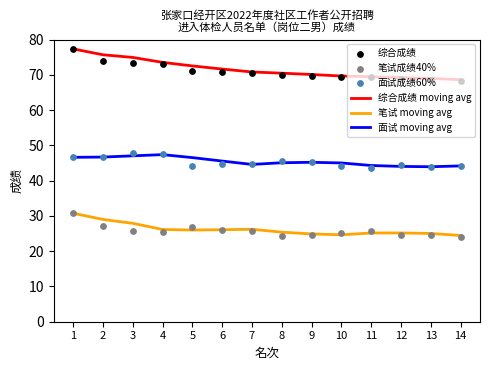

Is the value of 笔试 moving avg at 6 greater than the value of 综合成绩 at 13?

No